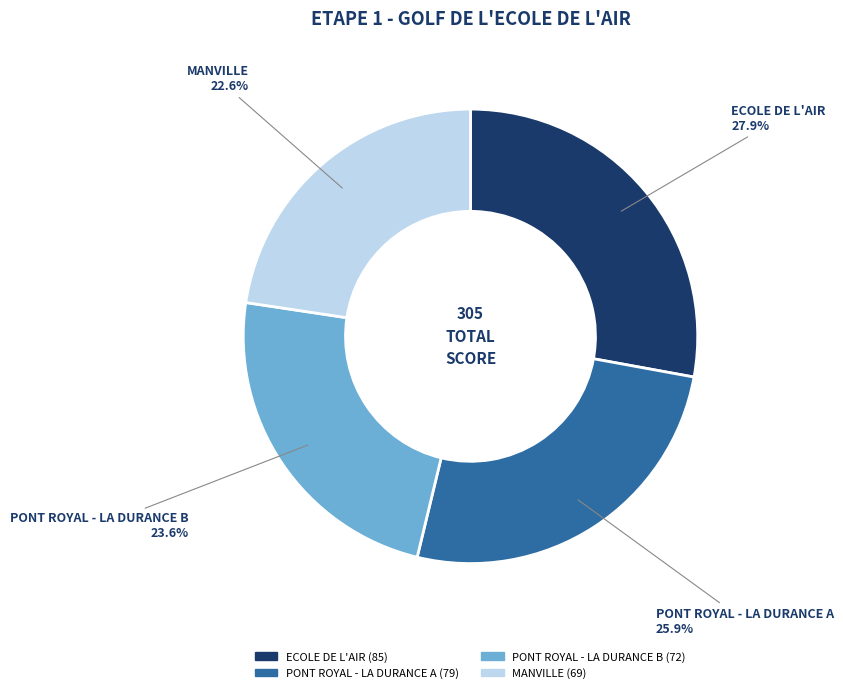

To the nearest percent, what percentage of the pie is ECOLE DE L'AIR?

28%